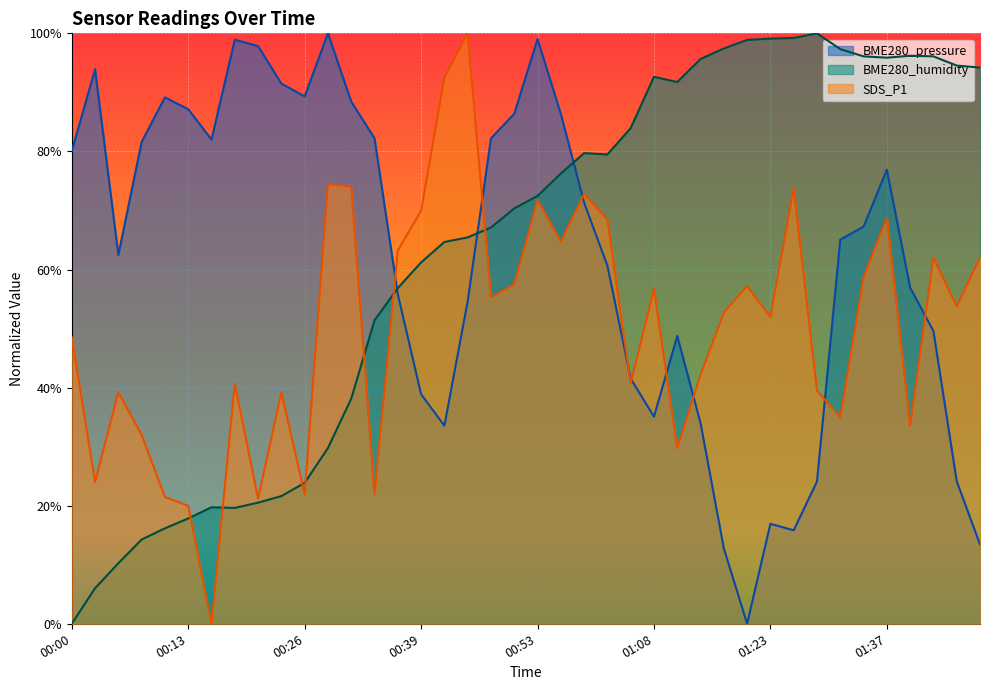

Is the value of BME280_pressure at 01:40 greater than the value of BME280_humidity at 01:45?

No